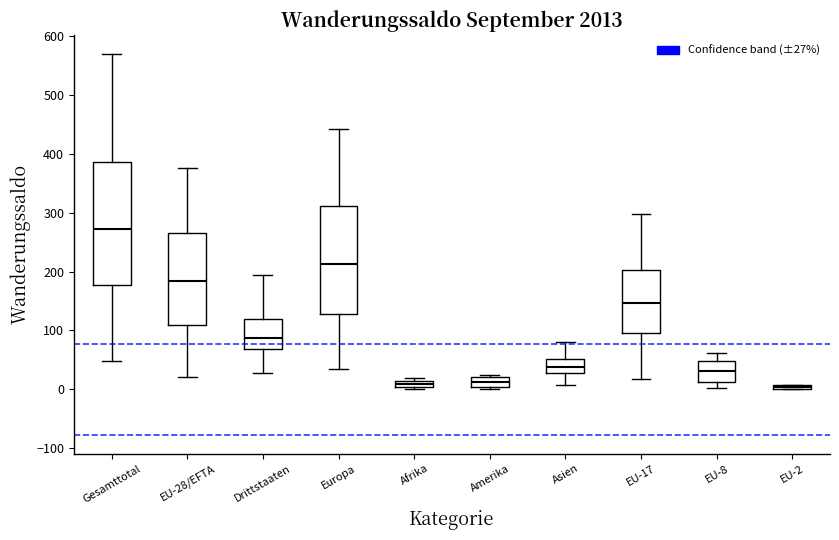

Comparing the boxes themselves (not the whiskers), which one is the tallest?

Gesamttotal